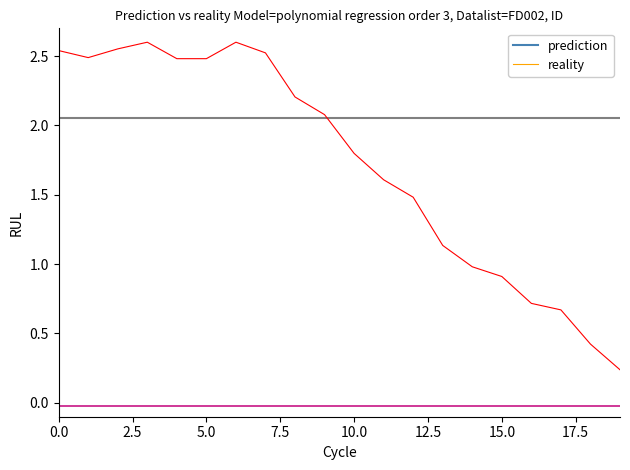

List the series in order of their overall mean, highest first.

prediction, reality